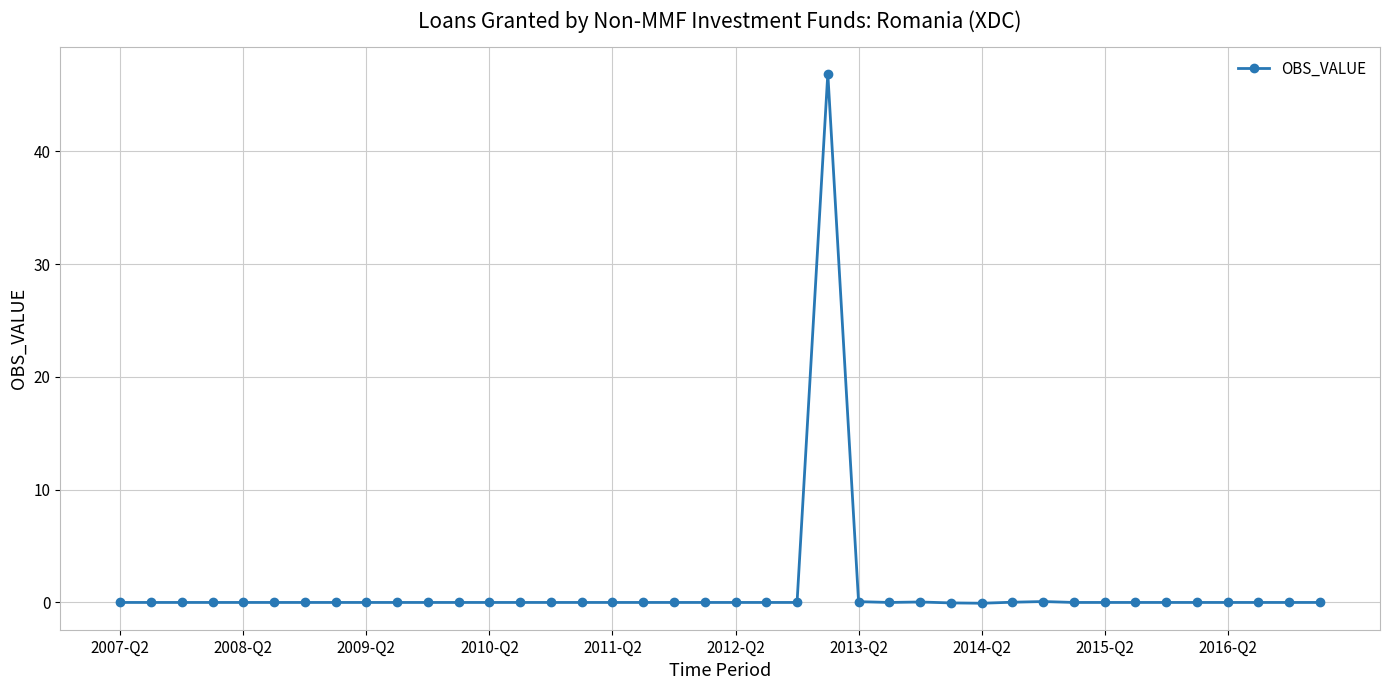

True or false: there are more than 0 points higher than both neighbors.

True